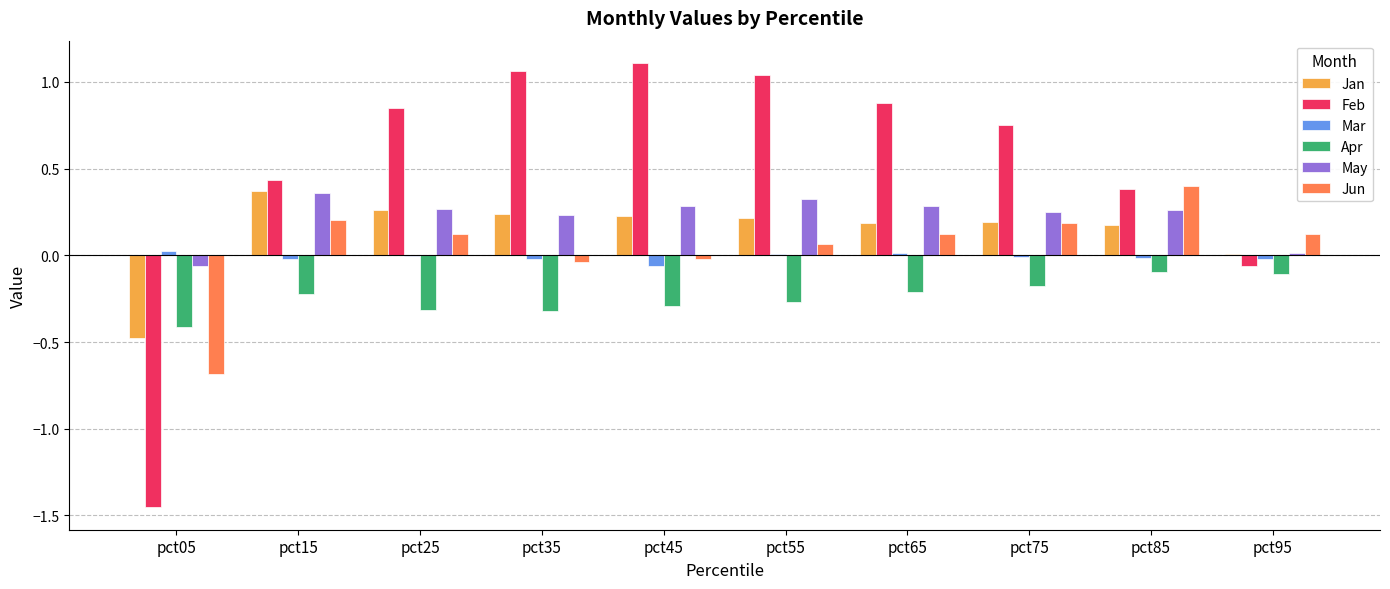

Where does the Mar series first go above 0?

pct05